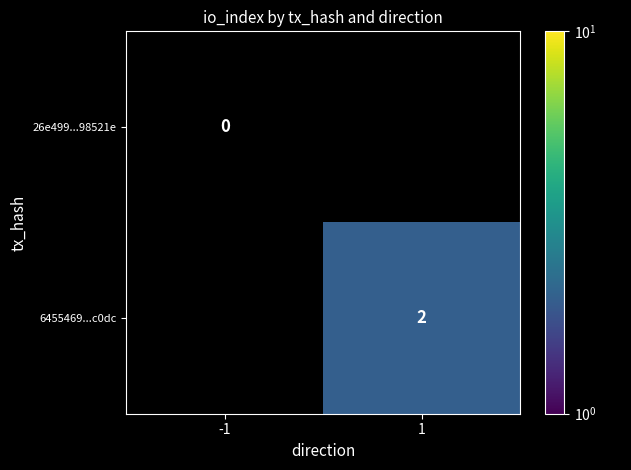

How many categories are shown in the chart?

2